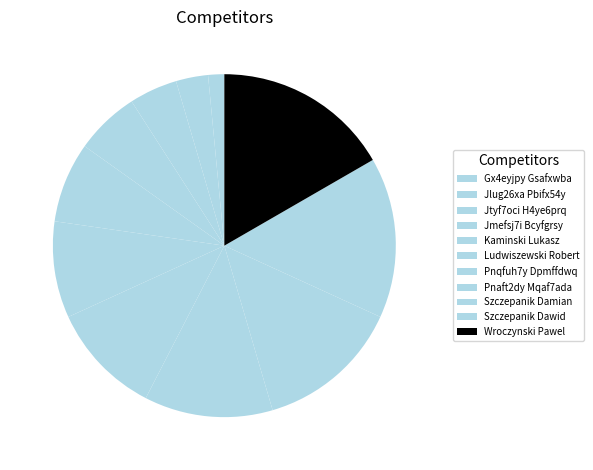

To the nearest percent, what portion does Pnaft2dy Mqaf7ada represent?

12%